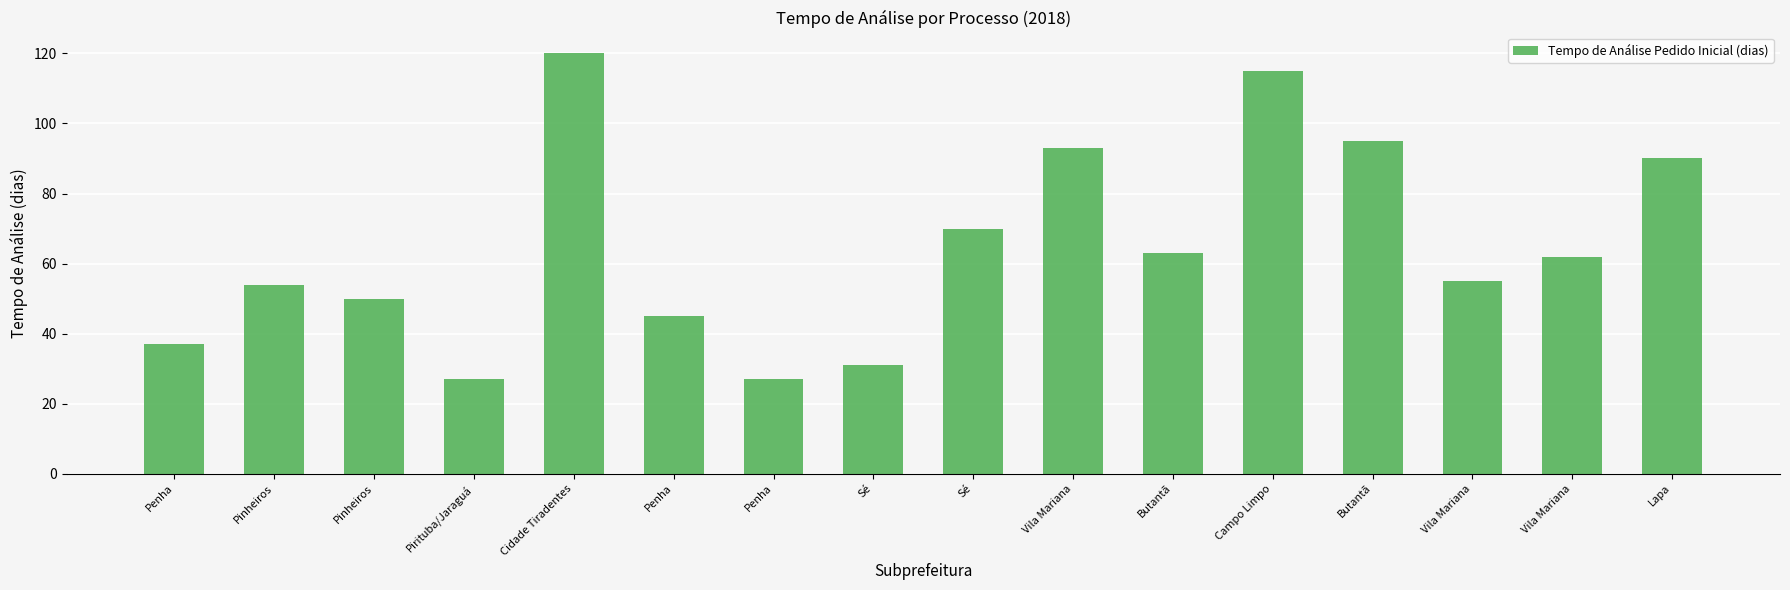

How many data points are less than 62?

8